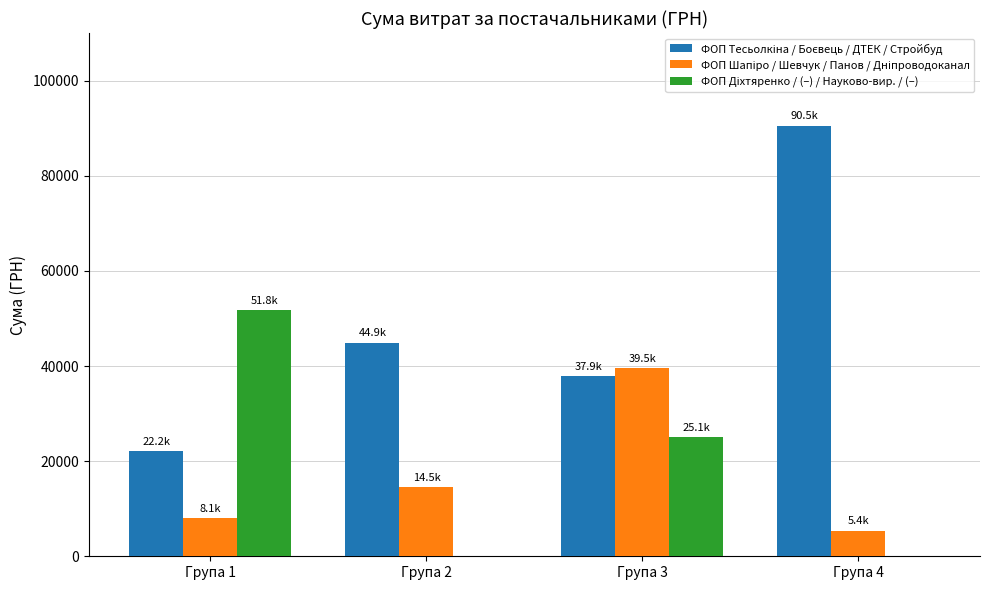

What is the total value across all series at Група 2?

59472.0